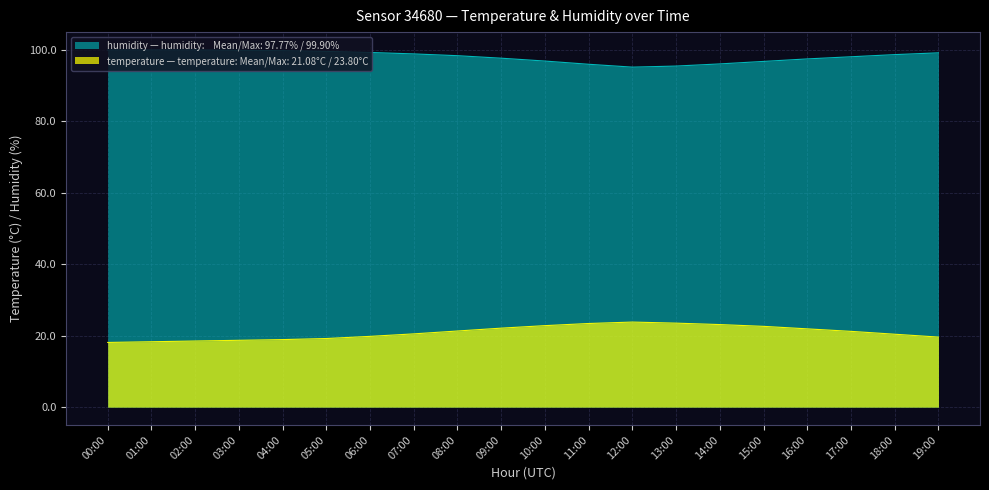

At which label is humidity closest to 97?

10:00